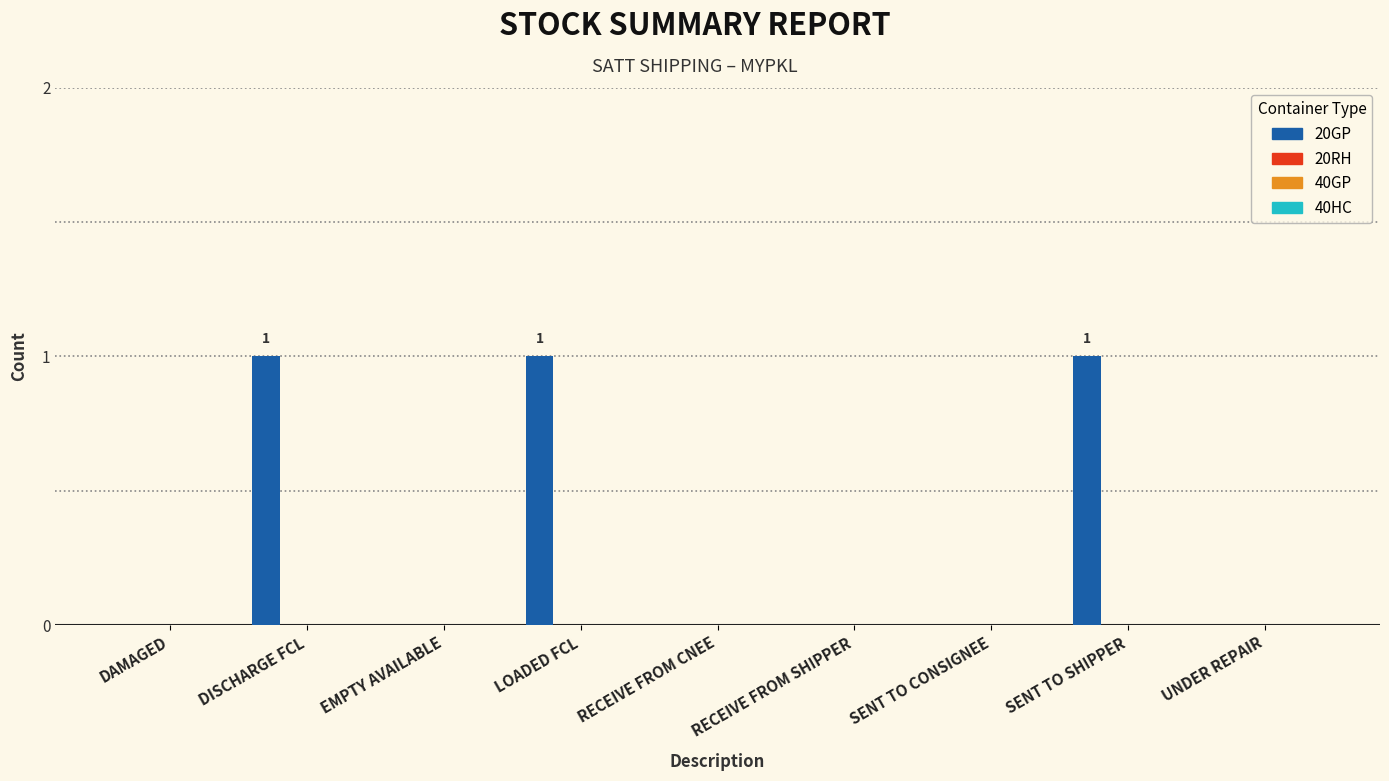

What is the sum of all values?

3